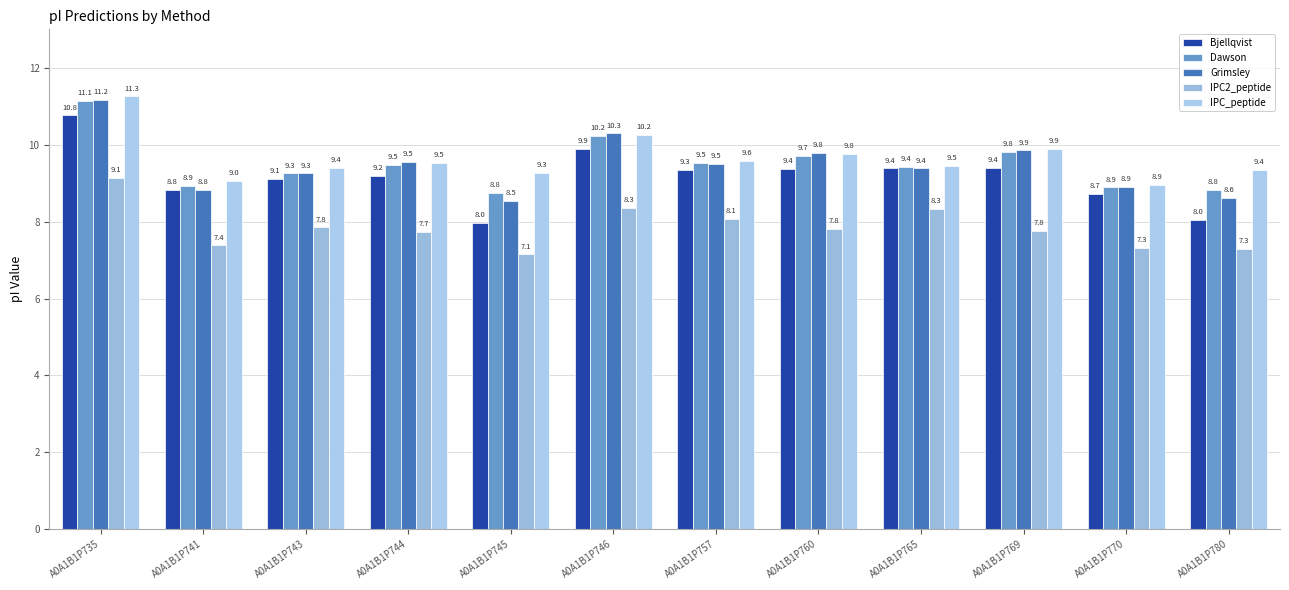

How many values in the IPC_peptide series exceed 9?

11